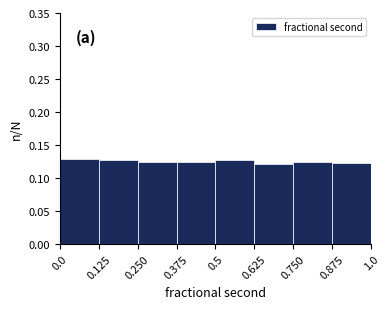

What is the height of the bar covering 0.750 to 0.875 on the x-axis? The values are not printed on the chart, so give them approximately, as read against the axis.

0.125